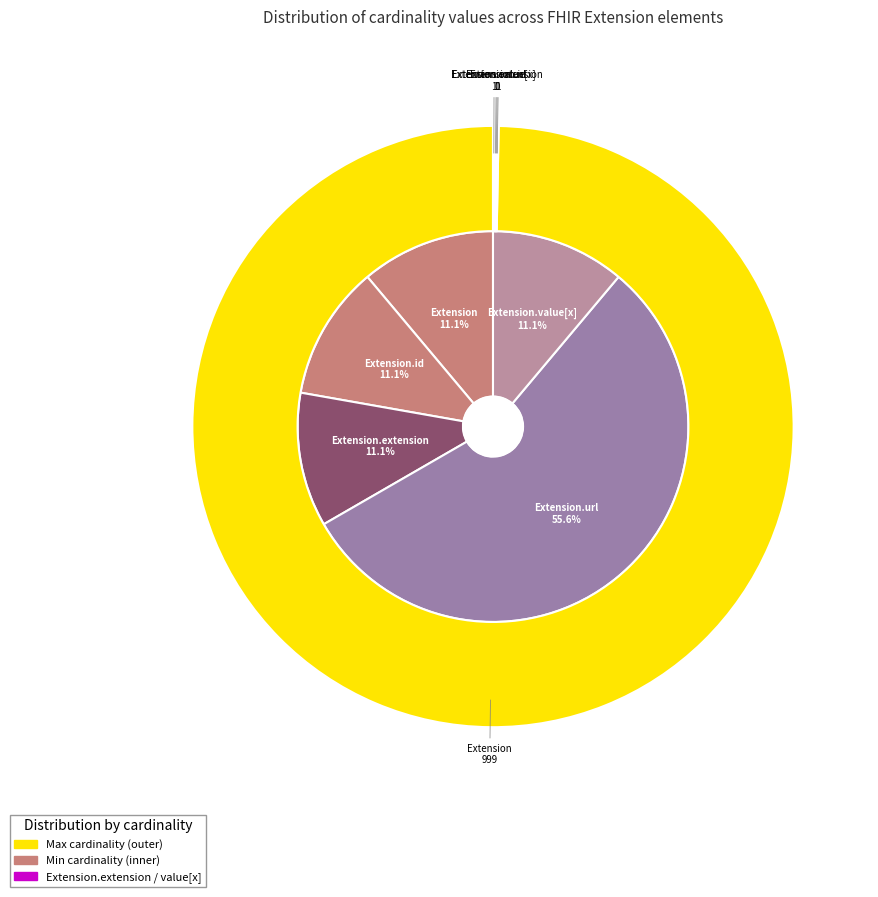

To the nearest percent, what is the average slice percentage?

20%